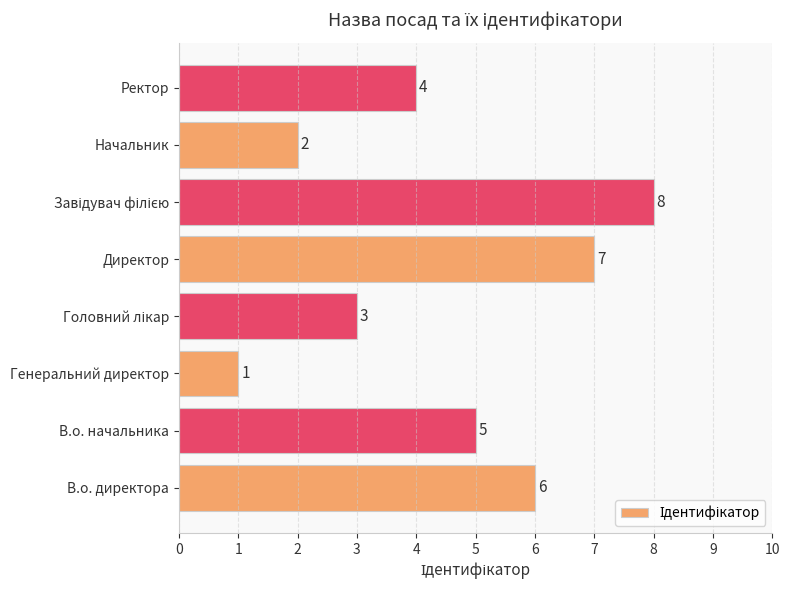

What is the change in value from В.о. начальника to Директор?

+2